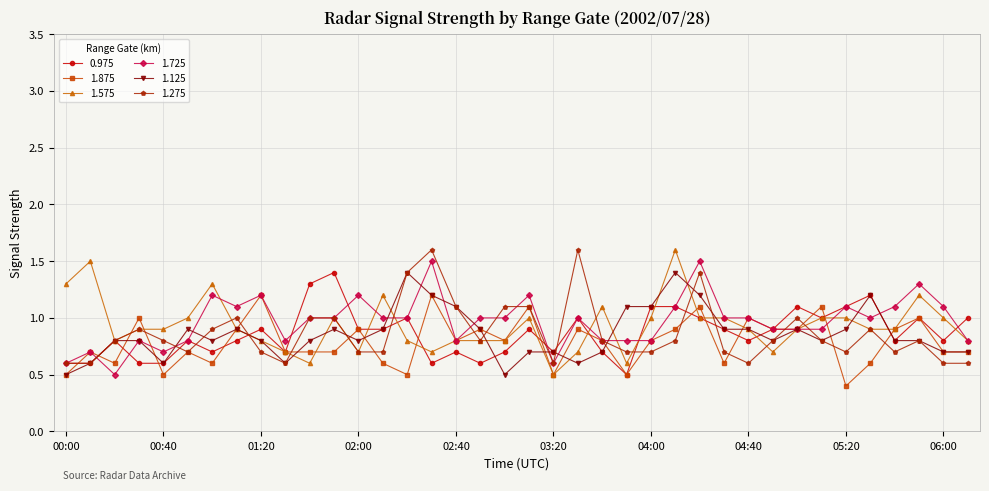

At how many categories does at least one series exceed 0?

38